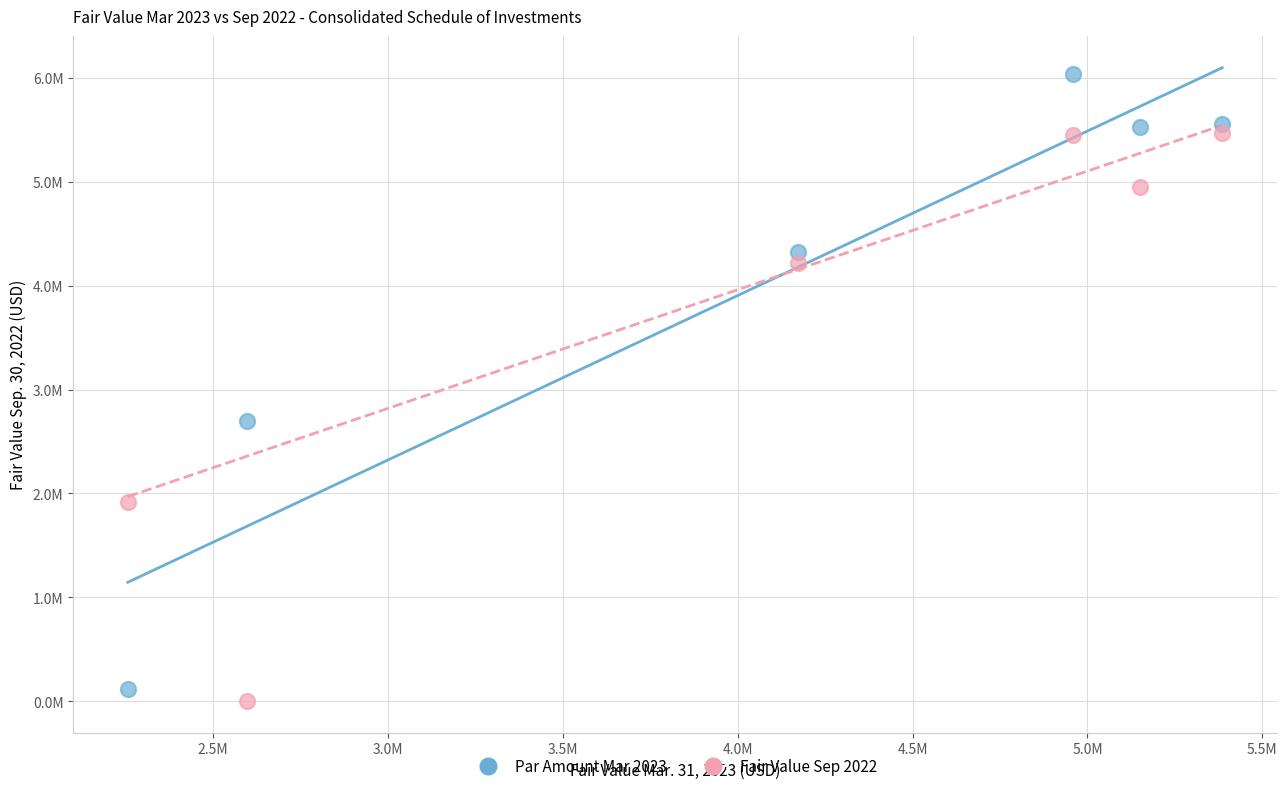

Which series has the widest spread of Y values?

Par Amount Mar 2023